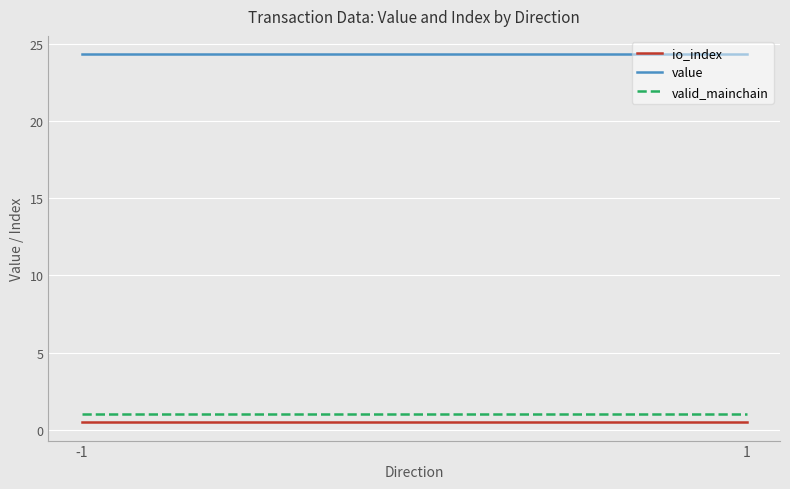

How many lines are shown in the chart?

3